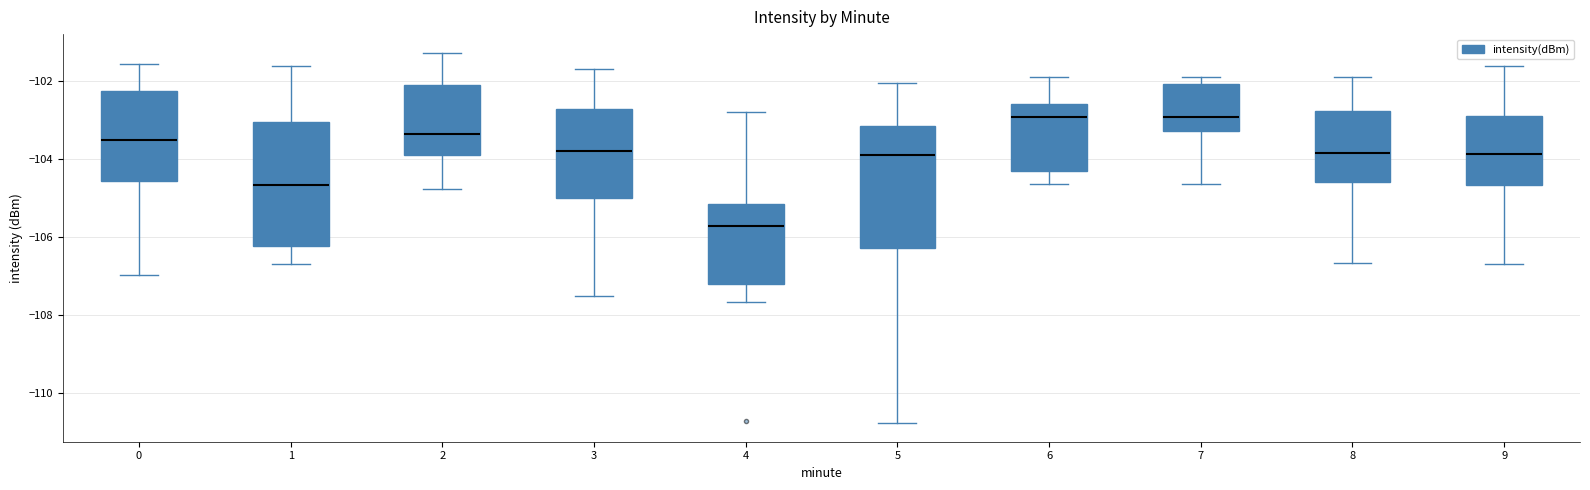

Reading left to right, read every box against the y-axis: the position of its median line, the range the box covers, and the ends of its whiskers. The values are not printed on the chart, so give them approximately, as read against the axis.

0: median -103.6, box -104.6 to -102.2, whiskers -107.0 to -101.6
1: median -104.6, box -106.2 to -103.0, whiskers -106.6 to -101.6
2: median -103.4, box -104.0 to -102.0, whiskers -104.8 to -101.2
3: median -103.8, box -105.0 to -102.8, whiskers -107.6 to -101.6
4: median -105.8, box -107.2 to -105.2, whiskers -107.6 to -102.8
5: median -104.0, box -106.2 to -103.2, whiskers -110.8 to -102.0
6: median -103.0, box -104.4 to -102.6, whiskers -104.6 to -101.8
7: median -103.0, box -103.2 to -102.0, whiskers -104.6 to -101.8
8: median -103.8, box -104.6 to -102.8, whiskers -106.6 to -101.8
9: median -103.8, box -104.6 to -102.8, whiskers -106.6 to -101.6